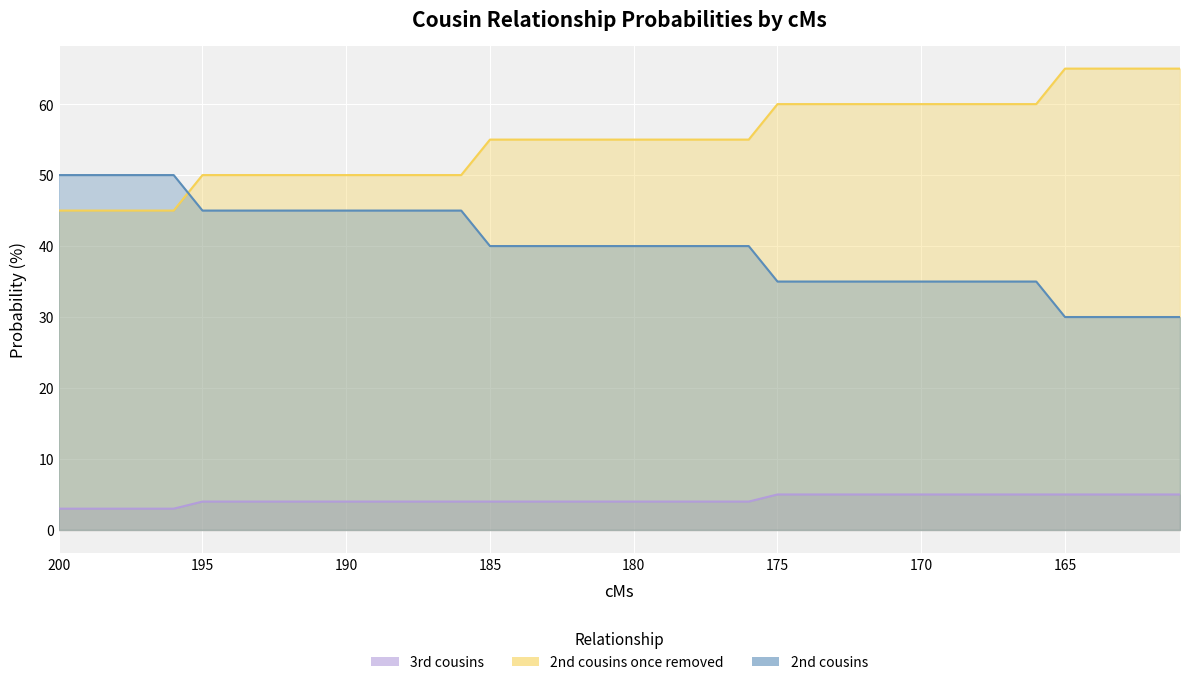

At how many categories does at least one series exceed 21?

40